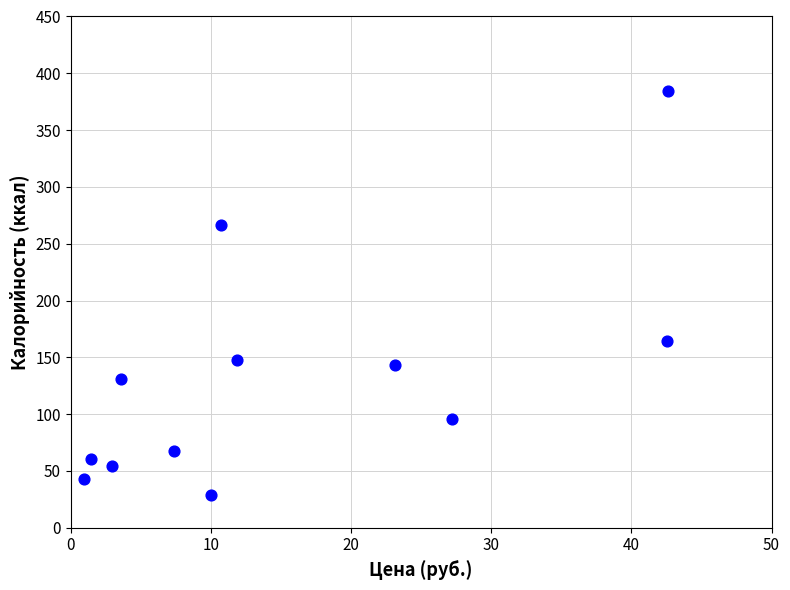

What Y value in the scatter plot is closest to 206?

164.0